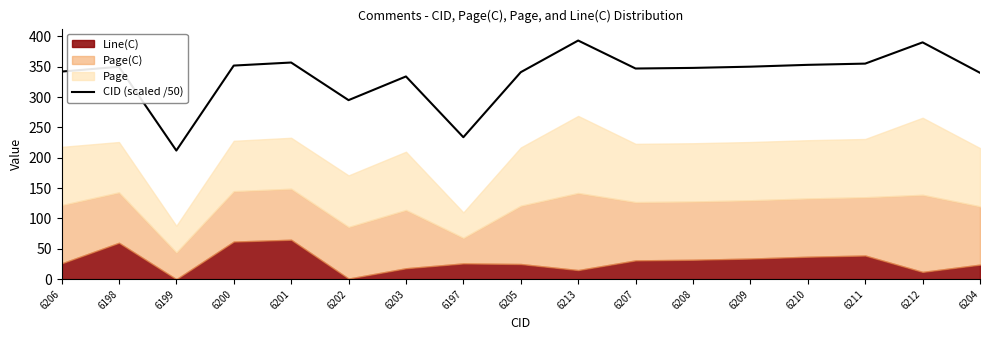

What is the maximum value shown in the chart?

393.3